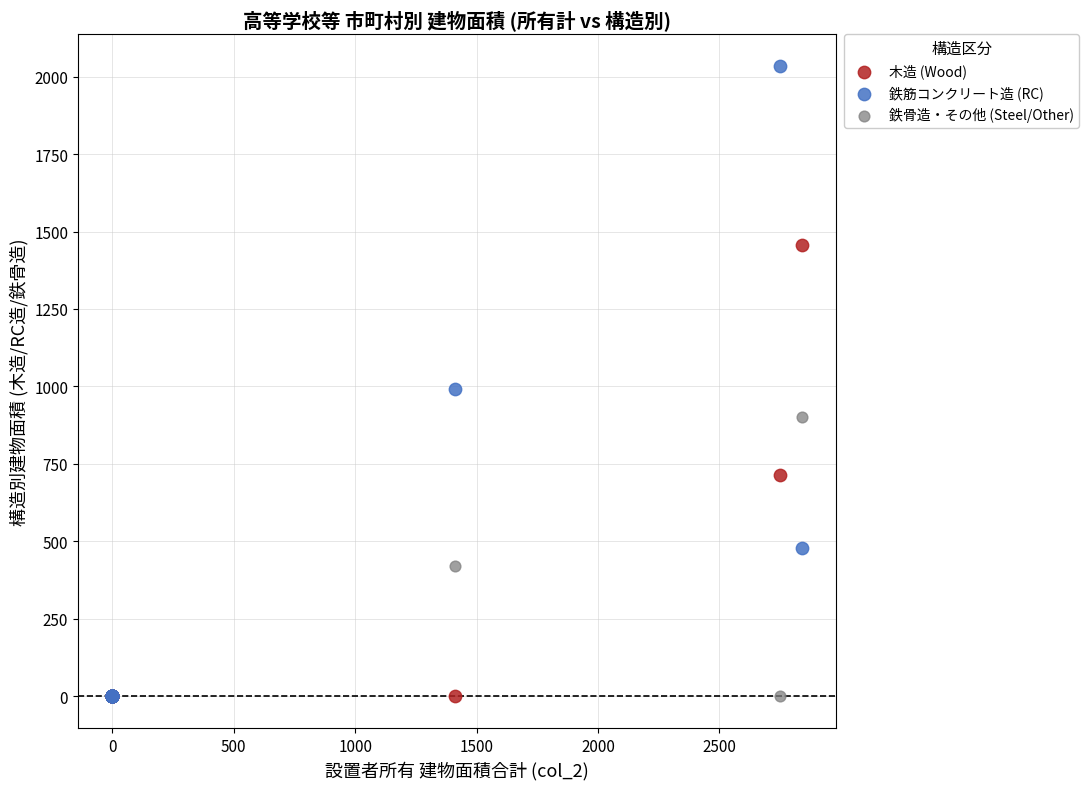

Across all series, what Y value is closest to 1017?

992